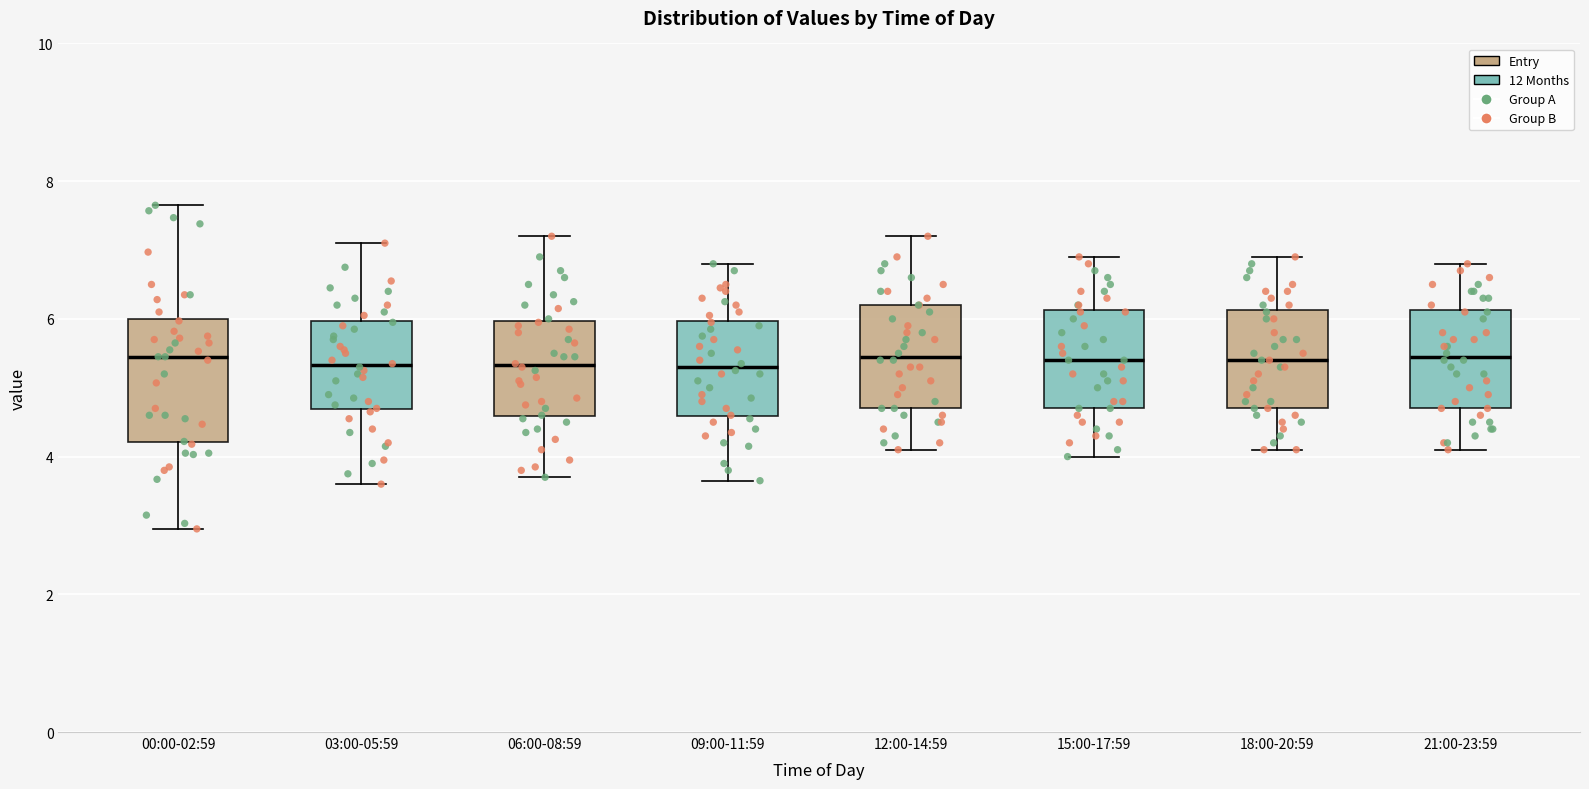

Reading left to right, transcribe this box plot: for each box, give where its median line is, the range the box spans, and where its two whiskers end, as read against the y-axis. The values are not printed on the chart, so give them approximately, as read against the axis.

00:00-02:59: median 5.4, box 4.2 to 6.0, whiskers 3.0 to 7.6
03:00-05:59: median 5.4, box 4.6 to 6.0, whiskers 3.6 to 7.2
06:00-08:59: median 5.4, box 4.6 to 6.0, whiskers 3.8 to 7.2
09:00-11:59: median 5.4, box 4.6 to 6.0, whiskers 3.6 to 6.8
12:00-14:59: median 5.4, box 4.8 to 6.2, whiskers 4.2 to 7.2
15:00-17:59: median 5.4, box 4.8 to 6.2, whiskers 4.0 to 7.0
18:00-20:59: median 5.4, box 4.8 to 6.2, whiskers 4.2 to 7.0
21:00-23:59: median 5.4, box 4.8 to 6.2, whiskers 4.2 to 6.8